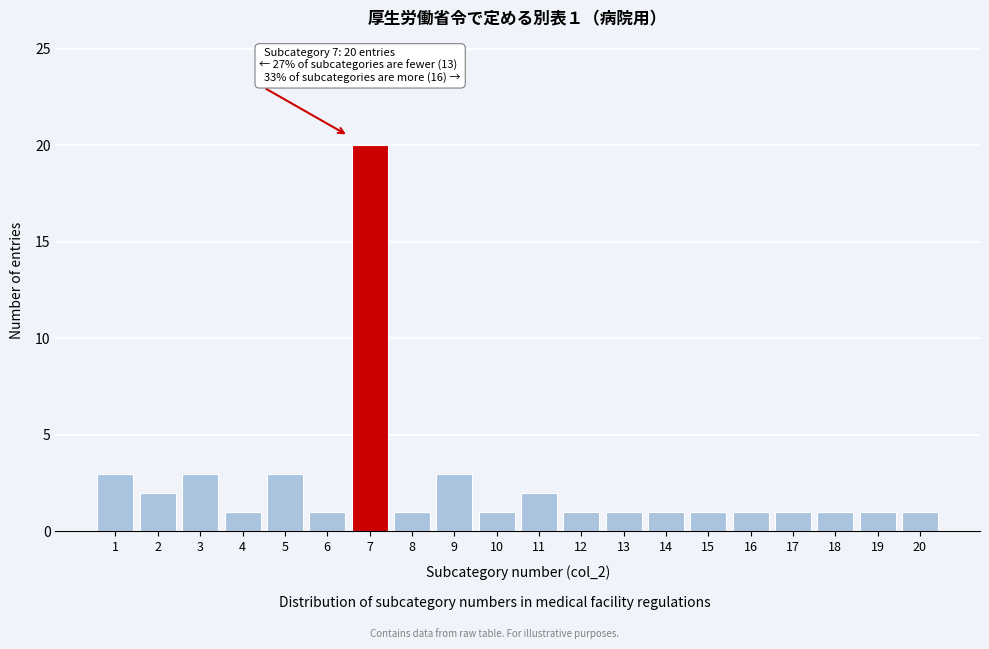

Reading left to right, extract all data points from this chart.

1=3	2=2	3=3	4=1	5=3	6=1	7=20	8=1	9=3	10=1	11=2	12=1	13=1	14=1	15=1	16=1	17=1	18=1	19=1	20=1